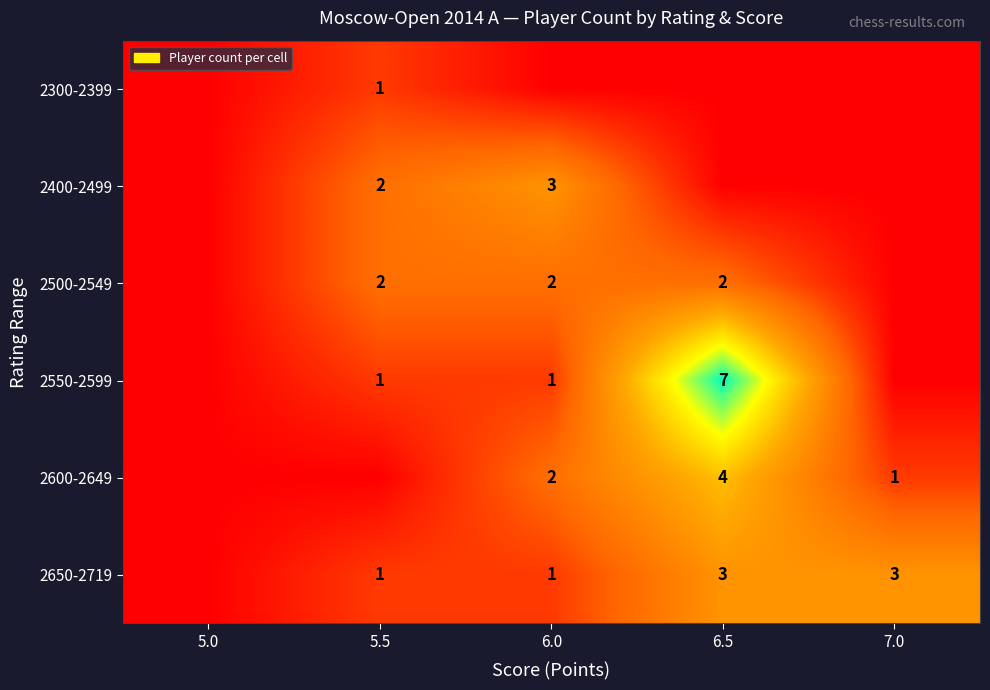

True or false: 2550-2599 has a value of 0 at 6.0.

False